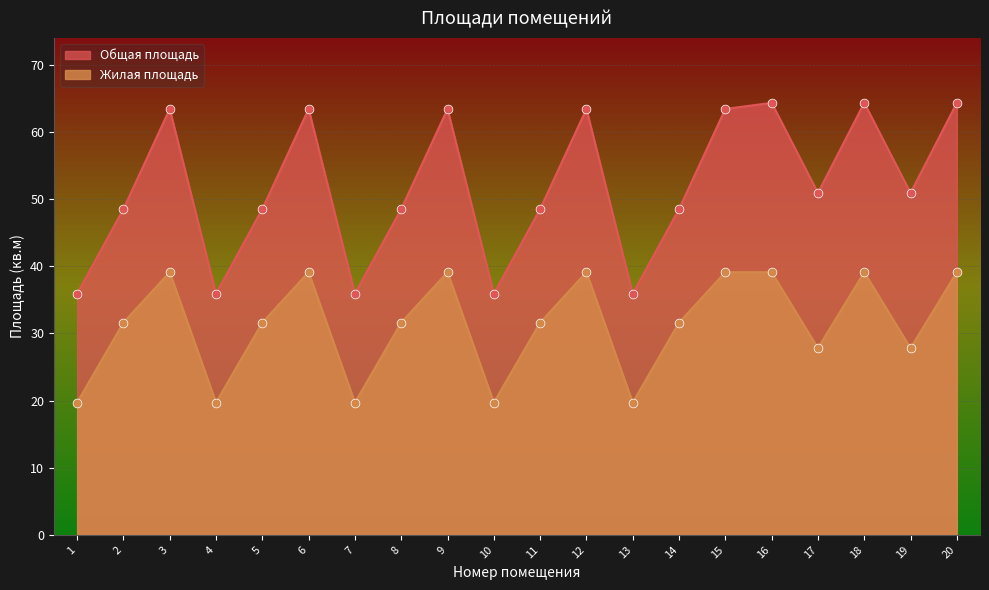

At how many categories does at least one series exceed 31?

20